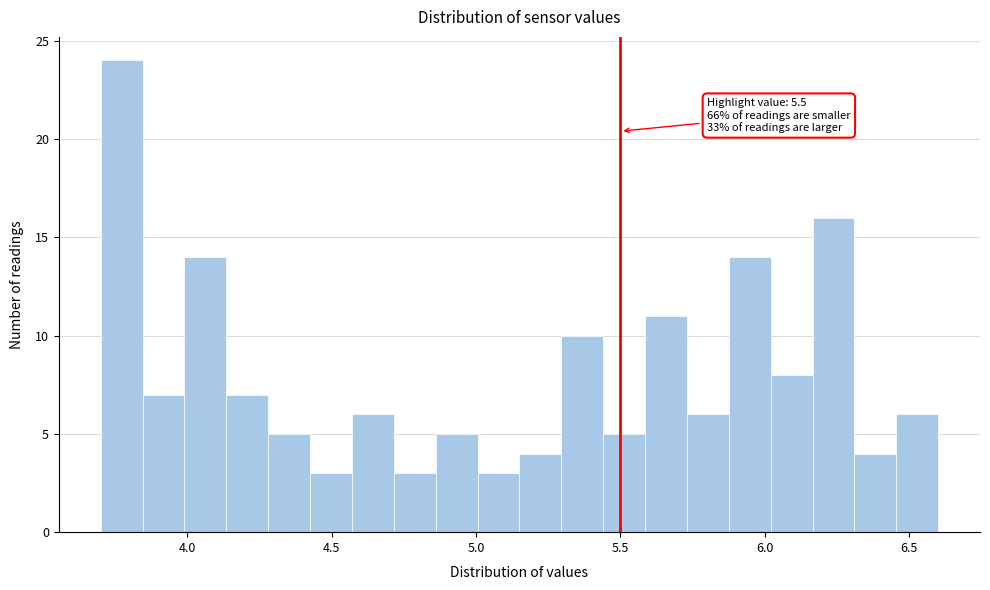

Around what value on the x-axis is the tallest bar? Give the approximate position of its centre, as read against the axis.

3.75